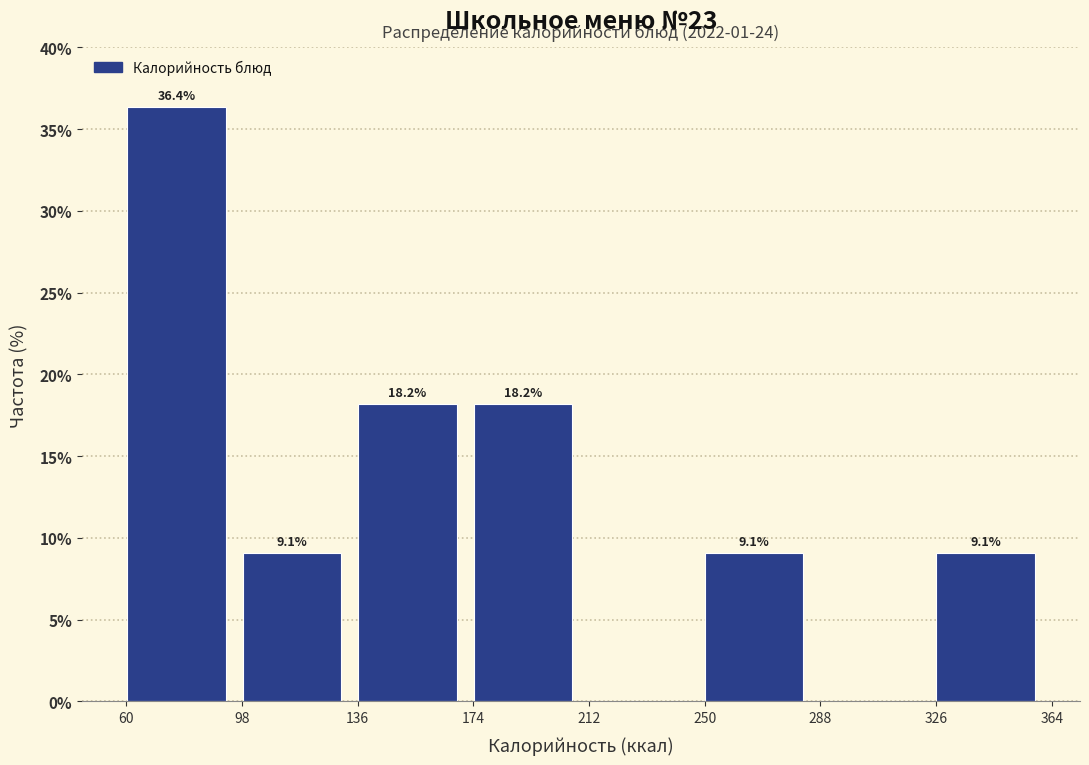

Over which range of the x-axis is the bar tallest?

60 to 100